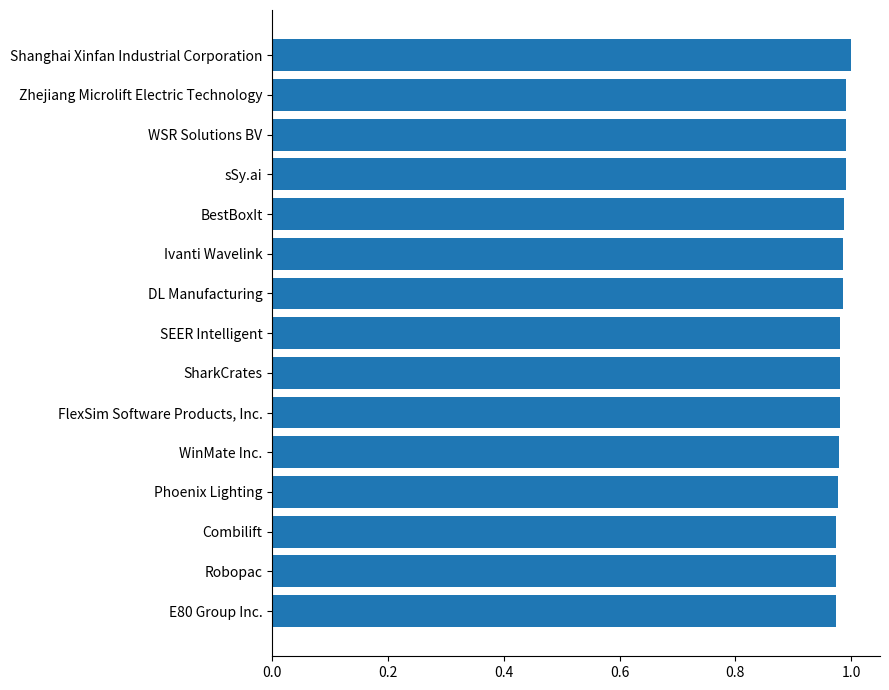

List the labels in order of value, smallest first.

E80 Group Inc., Robopac, Combilift, Phoenix Lighting, WinMate Inc., FlexSim Software Products, Inc., SharkCrates, SEER Intelligent, DL Manufacturing, Ivanti Wavelink, BestBoxIt, sSy.ai, WSR Solutions BV, Zhejiang Microlift Electric Technology, Shanghai Xinfan Industrial Corporation